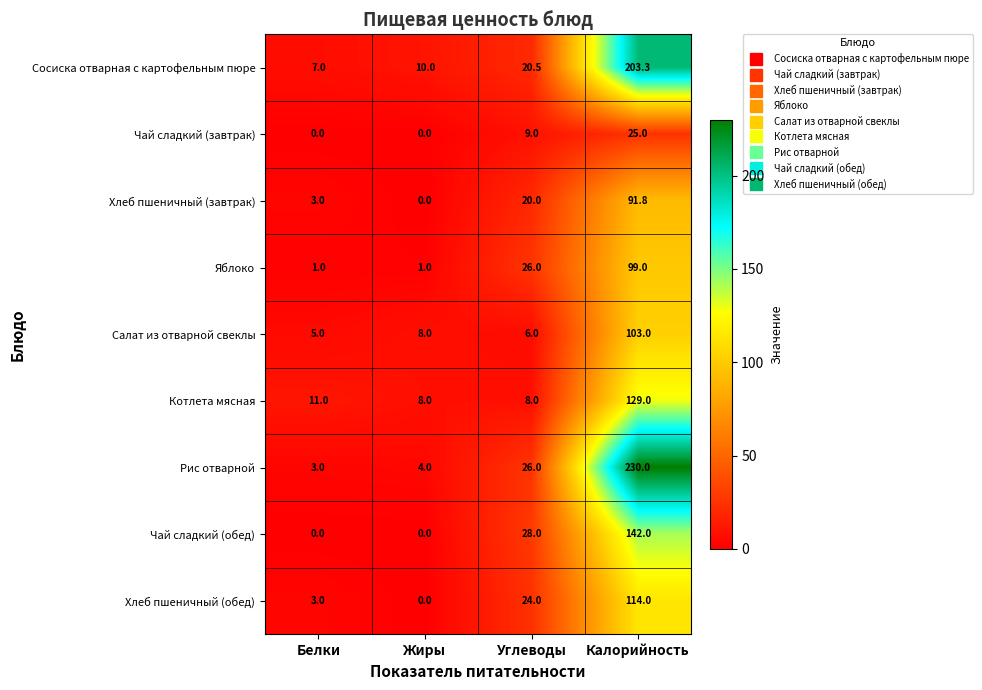

At how many categories does at least one series exceed 2?

4